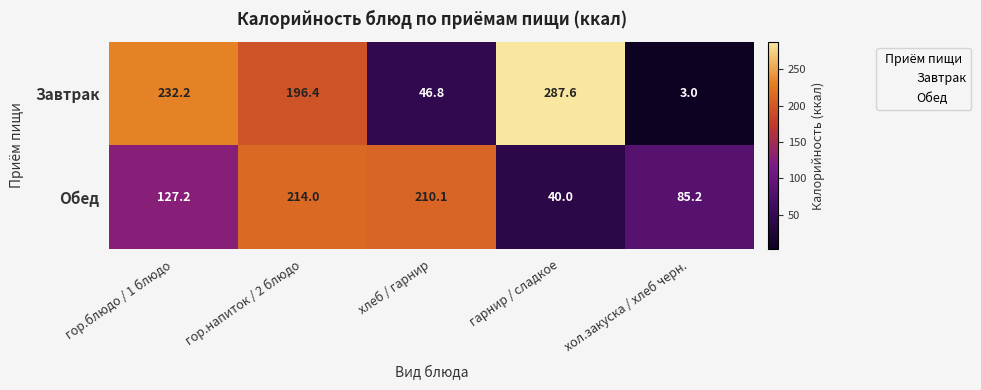

True or false: Завтрак has a value of 287.6 at гарнир / сладкое.

True